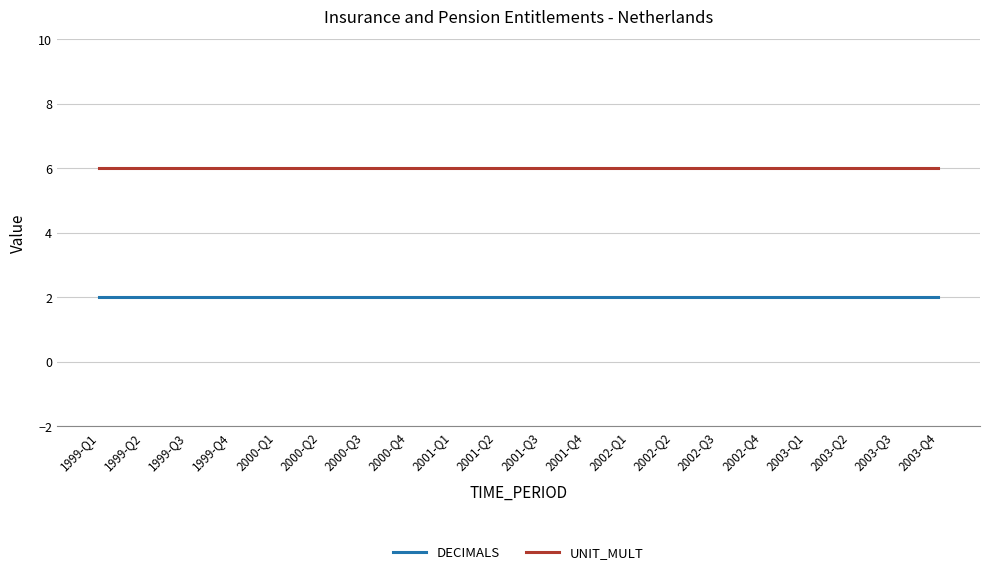

Does the chart display data point markers on the line(s)?

No